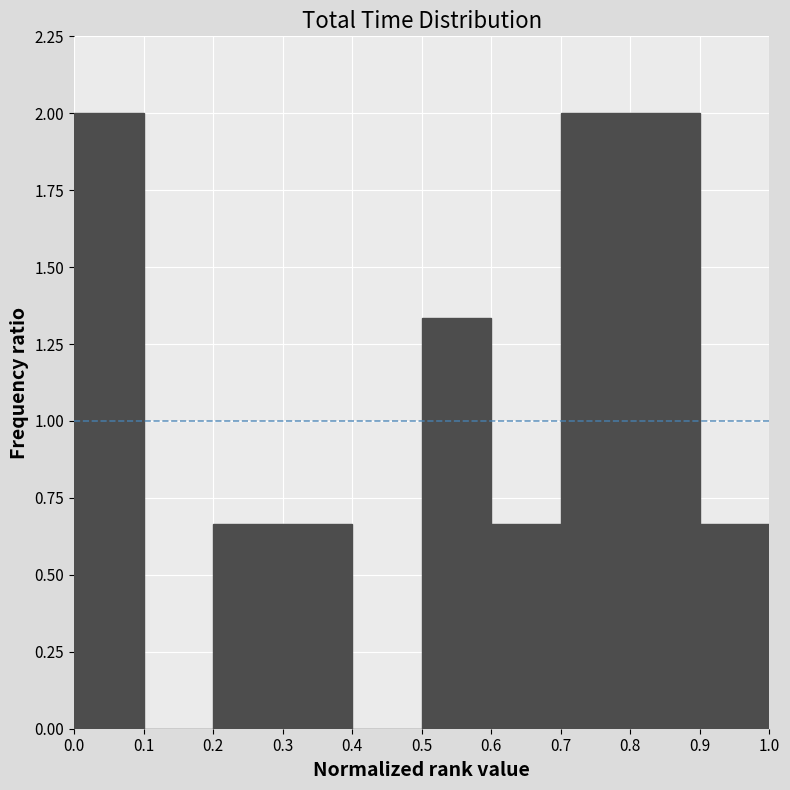

What is the height of the bar covering 0.8 to 0.9 on the x-axis? The values are not printed on the chart, so give them approximately, as read against the axis.

2.00